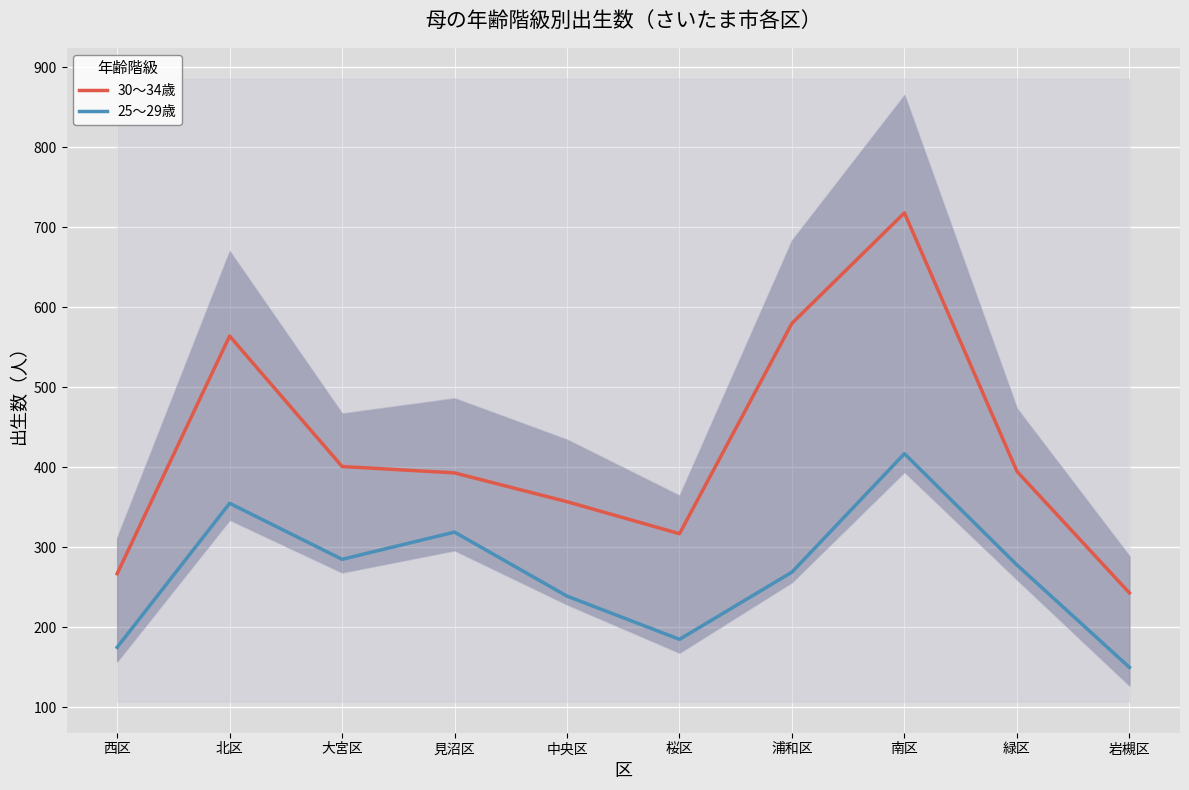

At which category does the chart reach its minimum across all series?

岩槻区